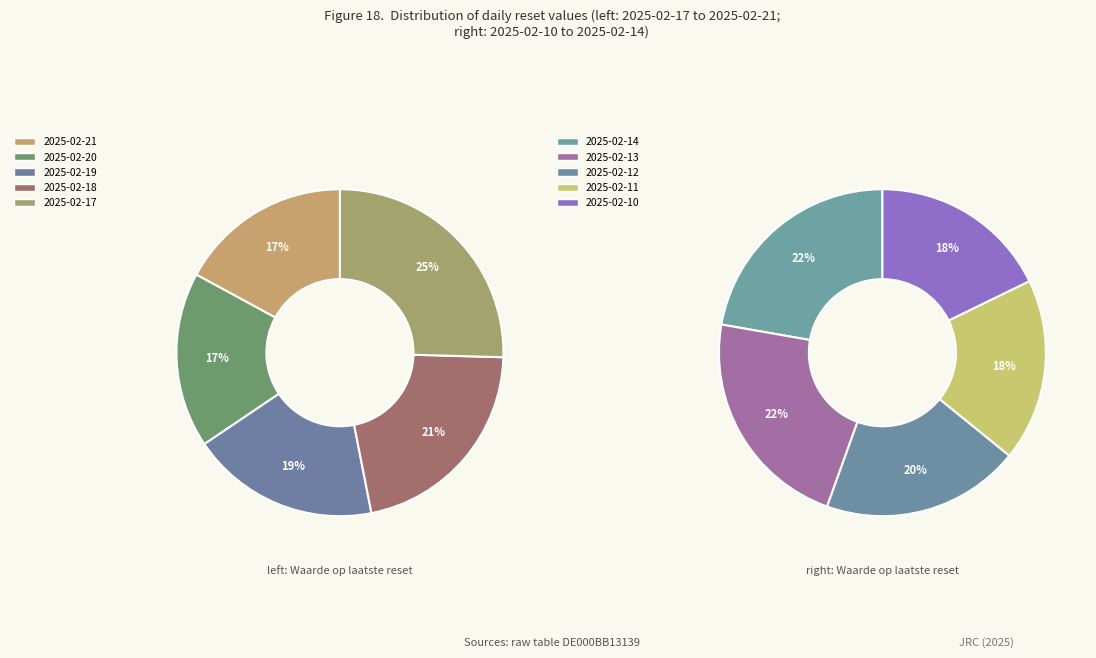

What is the ratio of the value at 2025-02-11 to the value at 2025-02-18?

0.9